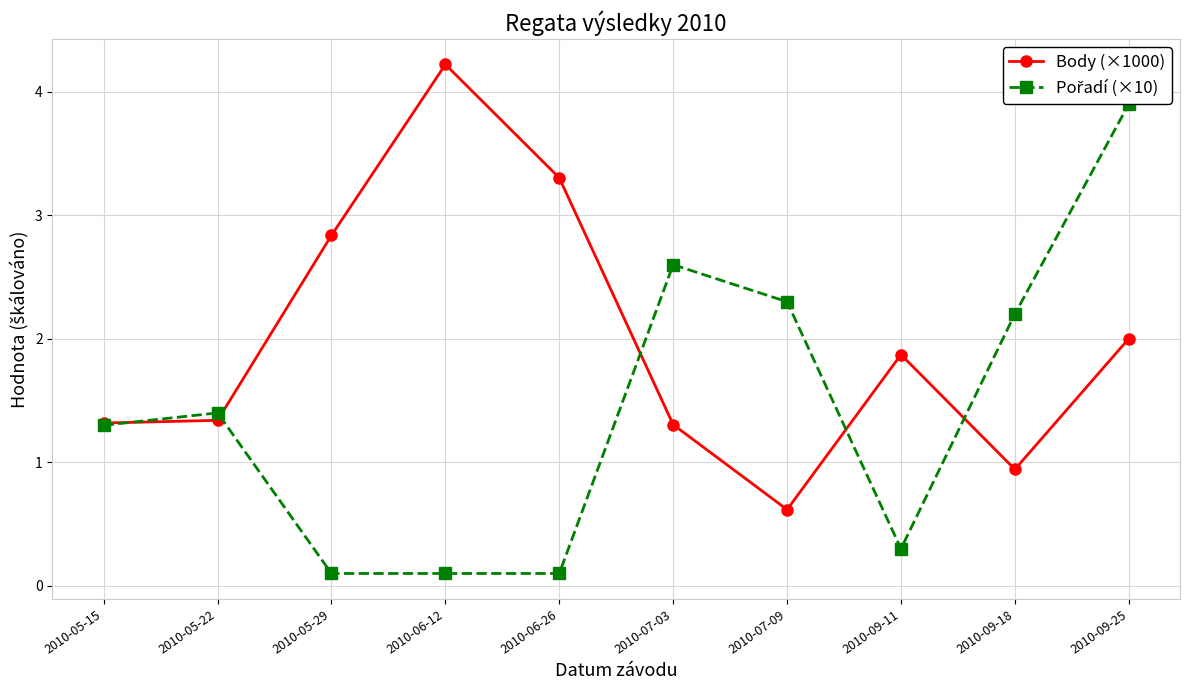

Reading left to right, extract all data points from this chart.

Body (×1000): 2010-05-15=1.3	2010-05-22=1.3	2010-05-29=2.8	2010-06-12=4.2	2010-06-26=3.3	2010-07-03=1.3	2010-07-09=0.6	2010-09-11=1.9	2010-09-18=0.9	2010-09-25=2.0
Pořadí (×10): 2010-05-15=1.3	2010-05-22=1.4	2010-05-29=0.1	2010-06-12=0.1	2010-06-26=0.1	2010-07-03=2.6	2010-07-09=2.3	2010-09-11=0.3	2010-09-18=2.2	2010-09-25=3.9